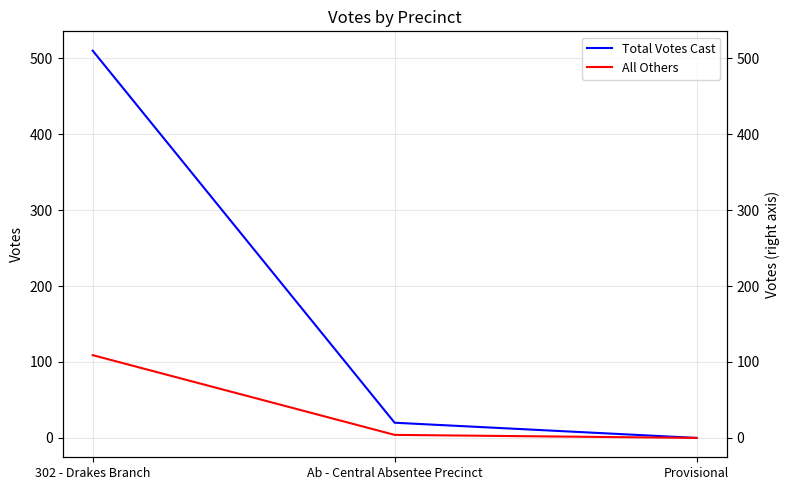

Rank the series at Ab - Central Absentee Precinct from highest to lowest value.

Total Votes Cast, All Others